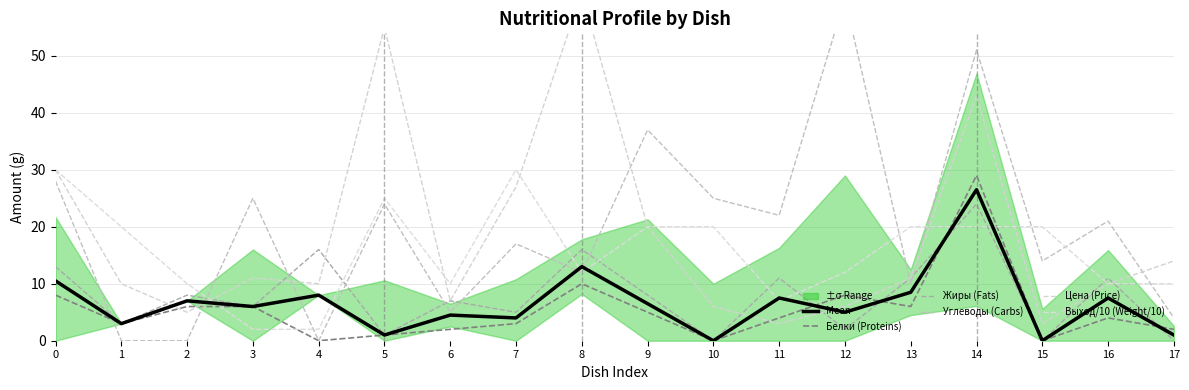

At which category is the sum across all series the highest?

14